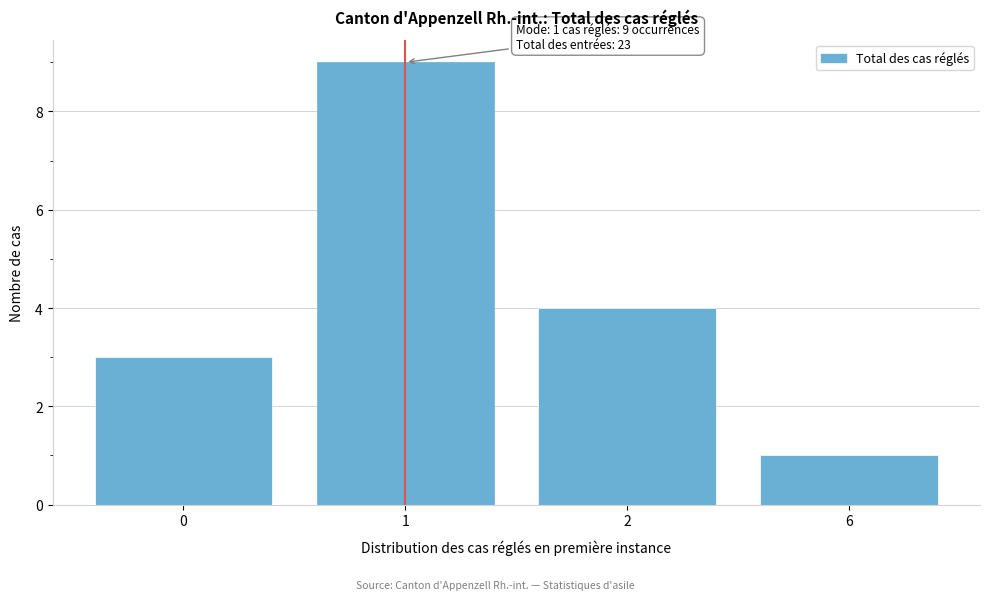

Reading left to right, list all the values displayed in this chart.

3	9	4	1